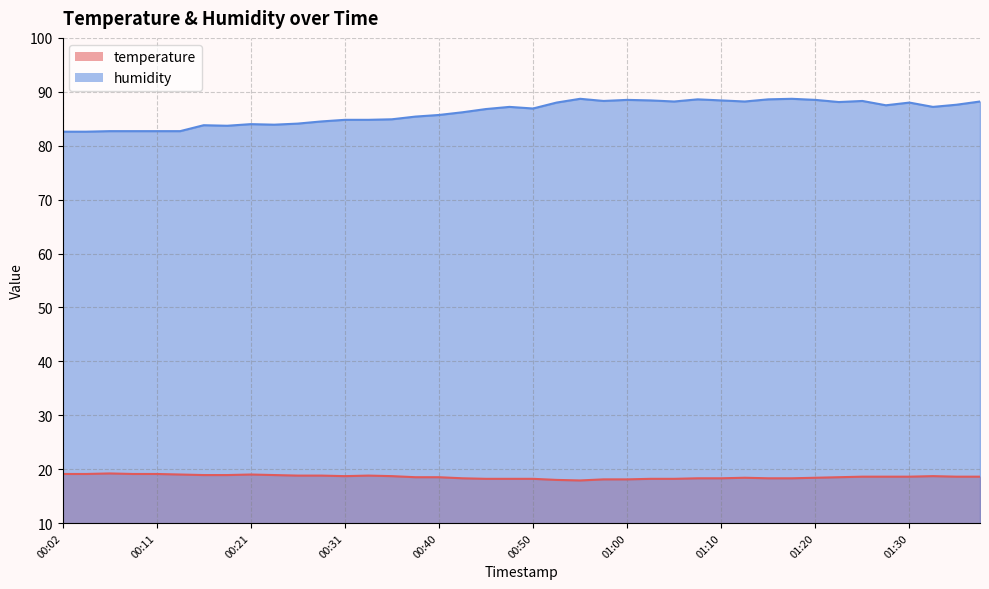

Reading right to left, list all the values displayed in this chart.

temperature: 18.6	18.6	18.7	18.6	18.6	18.6	18.5	18.4	18.3	18.3	18.4	18.3	18.3	18.2	18.2	18.1	18.1	17.9	18.0	18.2	18.2	18.2	18.3	18.5	18.5	18.7	18.8	18.7	18.8	18.8	18.9	19.0	18.9	18.9	19.0	19.1	19.1	19.2	19.1	19.1
humidity: 88.2	87.6	87.2	88.0	87.5	88.3	88.1	88.5	88.7	88.6	88.2	88.4	88.6	88.2	88.4	88.5	88.3	88.7	88.0	86.9	87.2	86.8	86.2	85.7	85.4	84.9	84.8	84.8	84.5	84.1	83.9	84.0	83.7	83.8	82.7	82.7	82.7	82.7	82.6	82.6